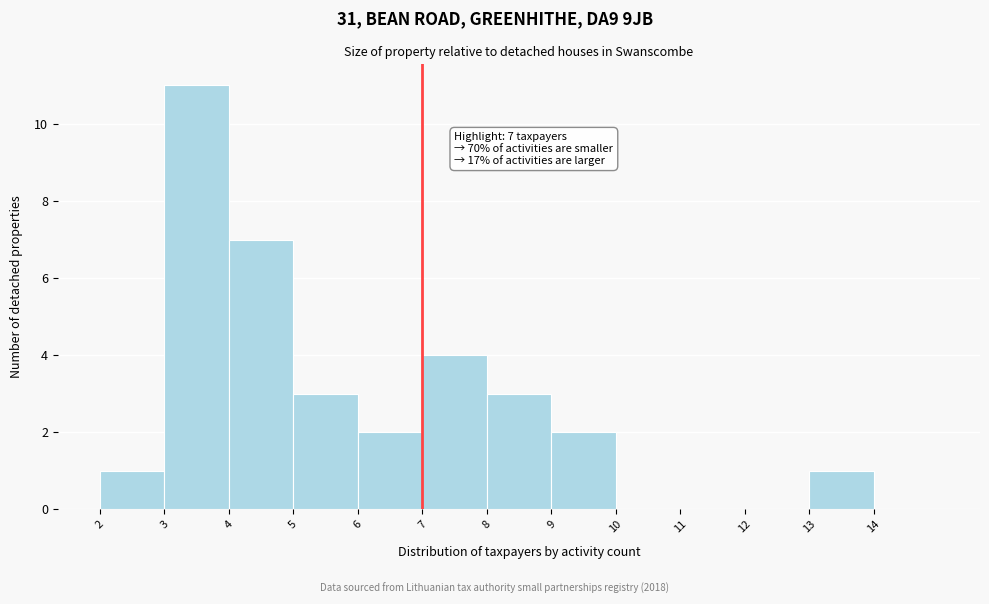

Which range on the x-axis has the tallest bar?

3 to 4